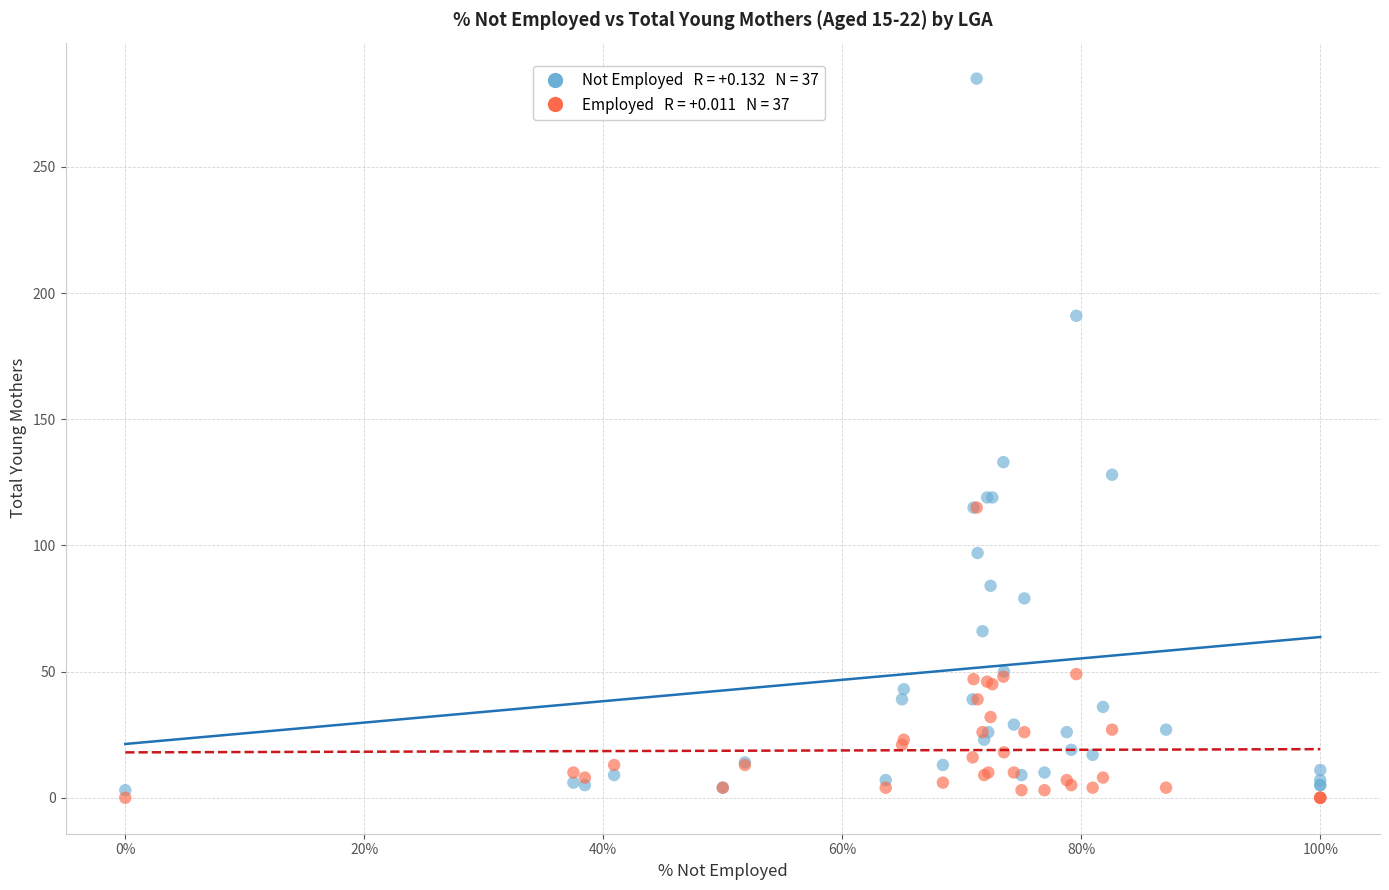

Across all series, what Y value is closest to 142?

133